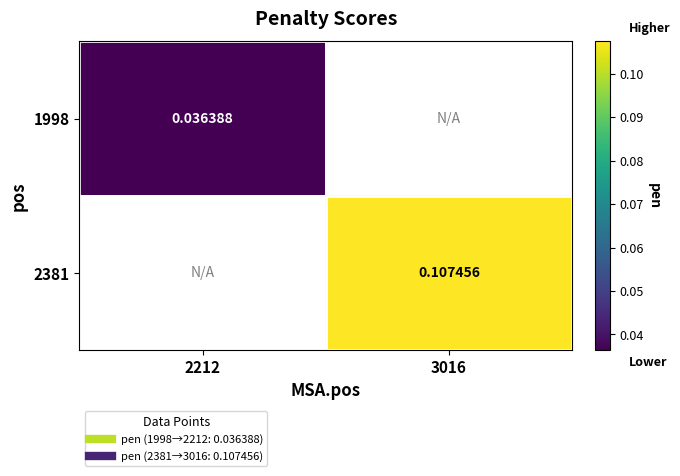

Is it true that 1998 equals 0.0 at 2212?

False